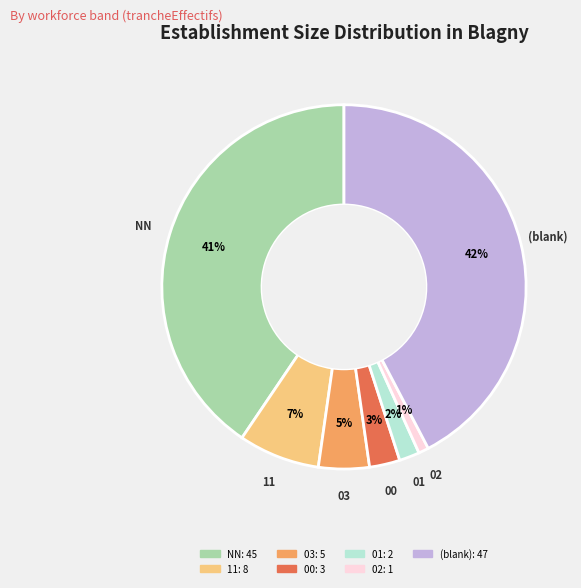

Does any single category account for the majority?

No